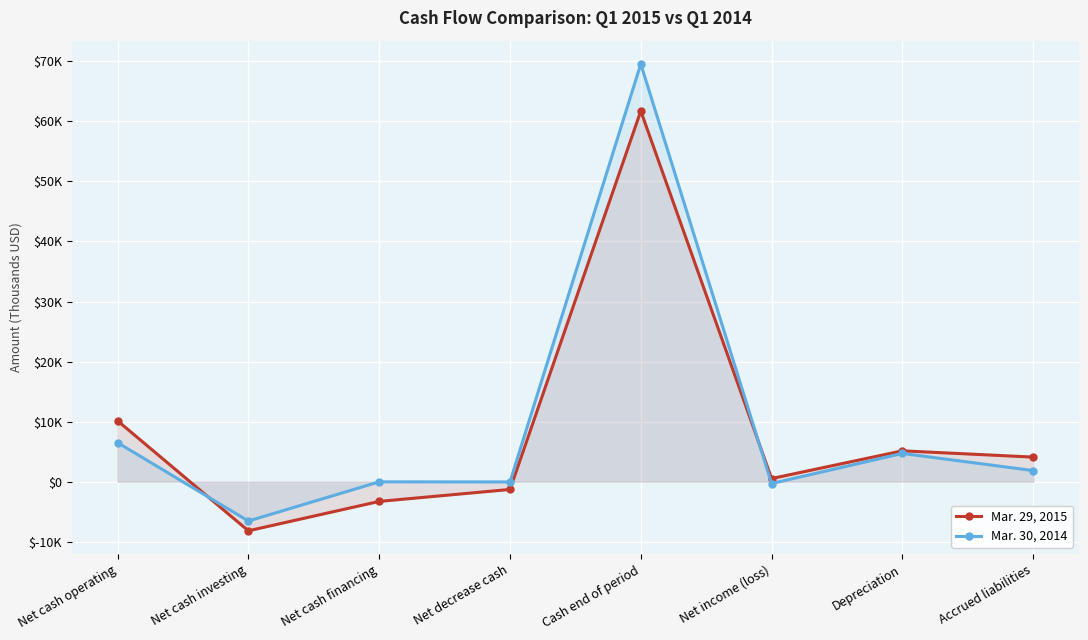

At how many categories does at least one series exceed 21724?

1